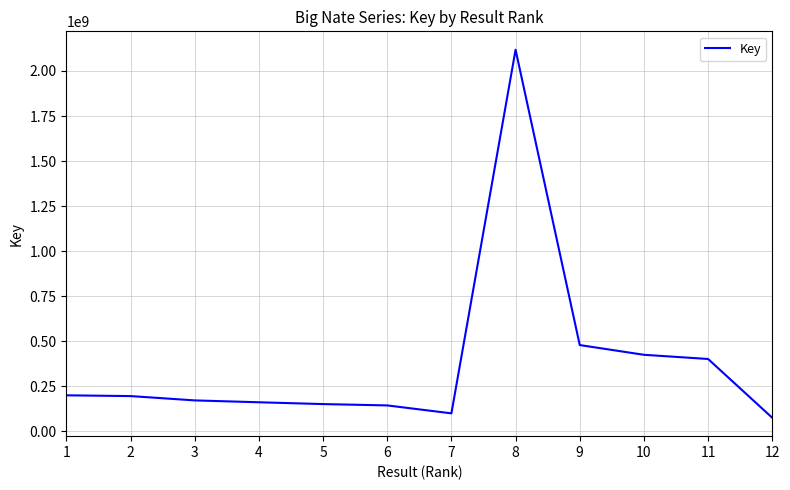

Which category has the lowest value across all series?

12